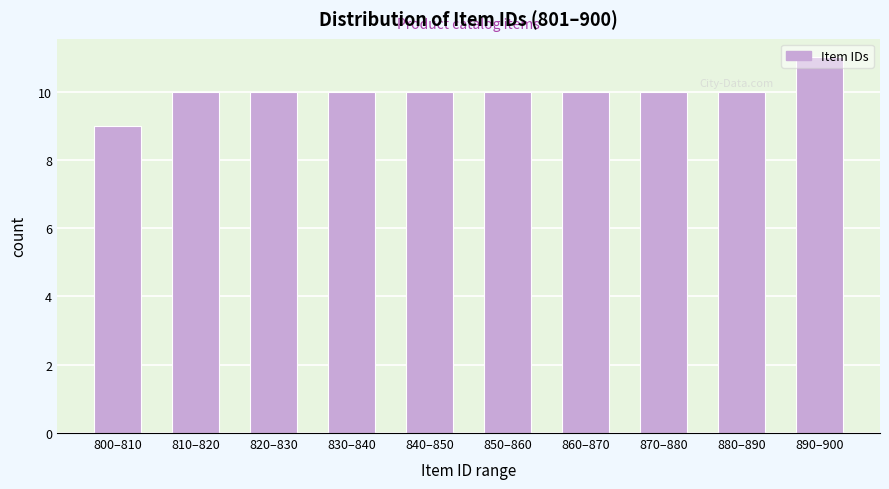

Is it true that the value at 850–860 is 10?

True